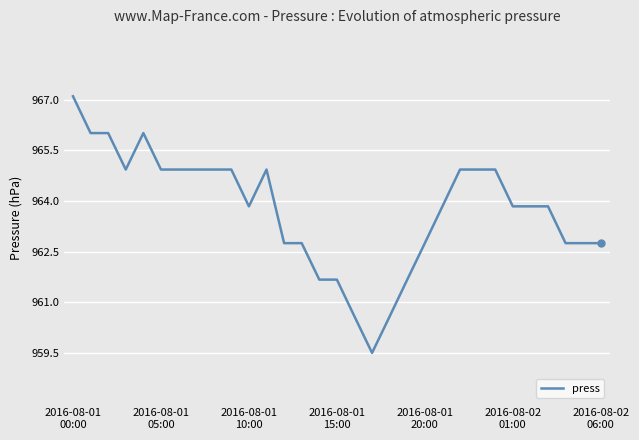

What is the greatest value displayed?

967.1